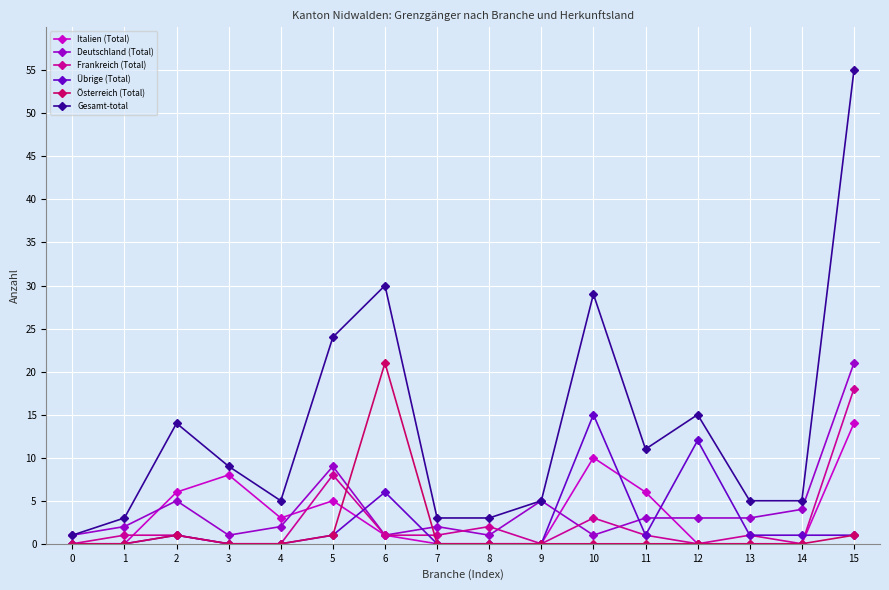

How many data points in Gesamt-total are less than 9?

8